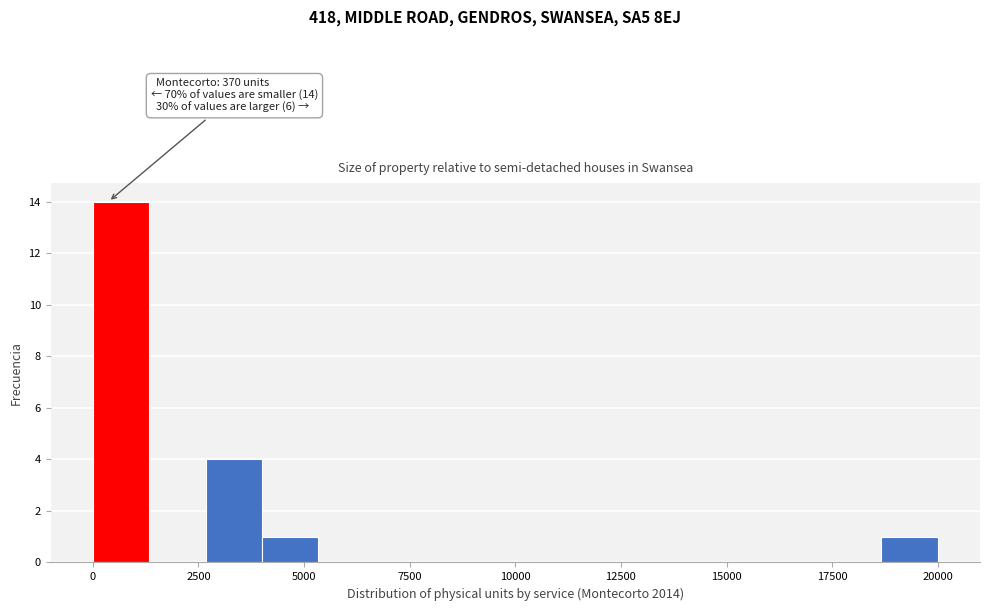

Around what value on the x-axis is the tallest bar? Give the approximate position of its centre, as read against the axis.

500